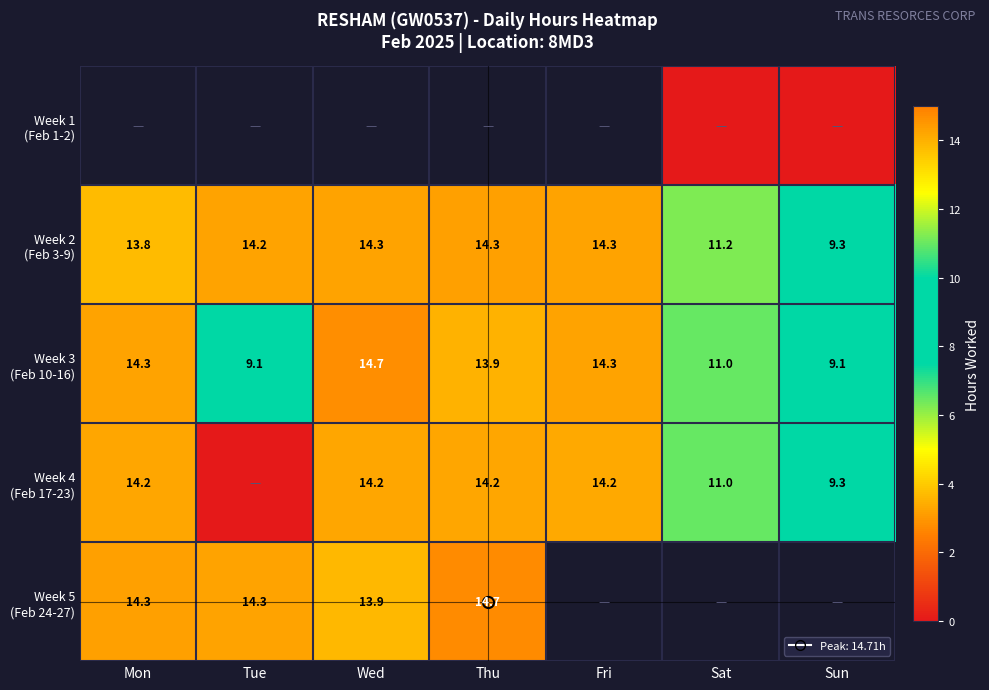

How many values in Week 4 (Feb 17-23) are above zero?

6